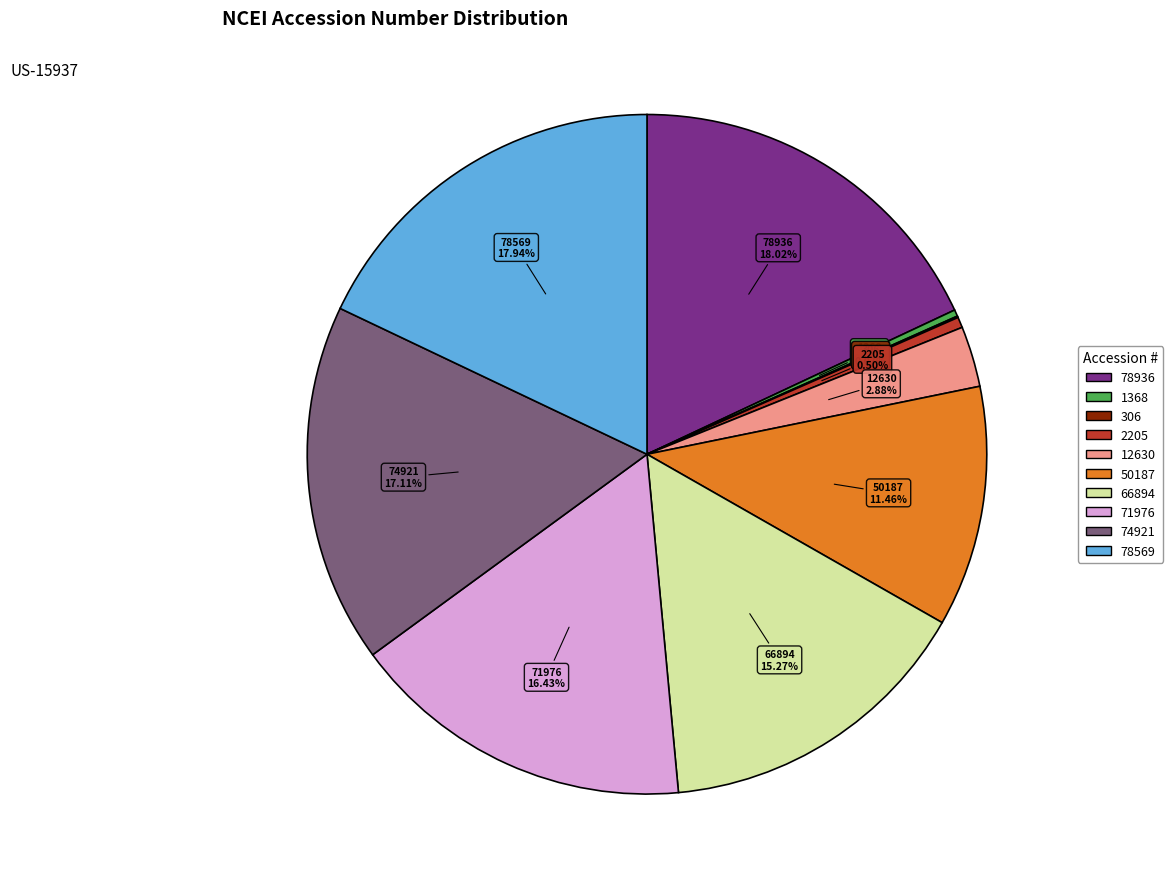

Approximately how many times larger is the value at 74921 compared to 78569?

1.0